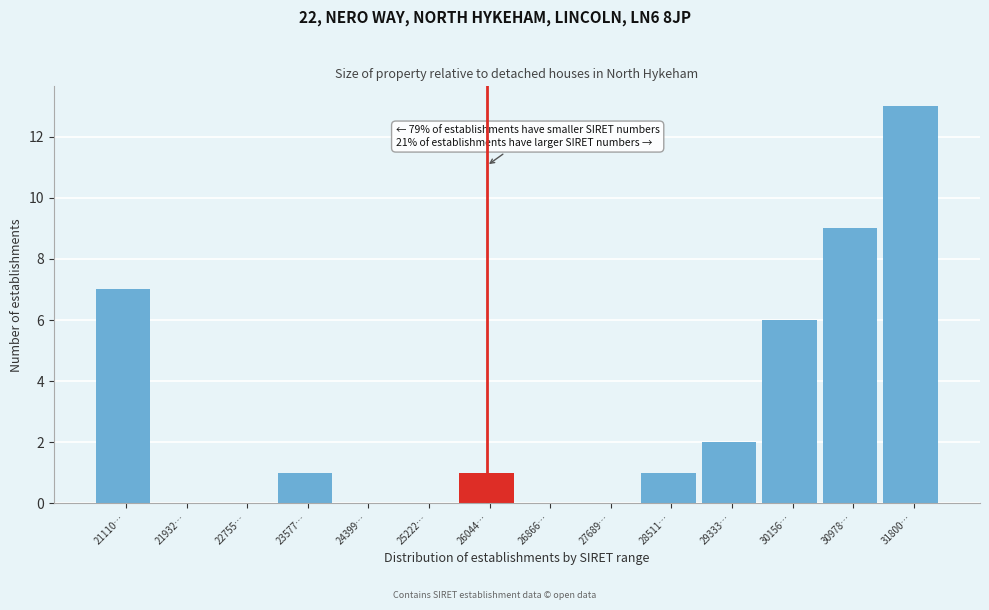

Reading right to left, list all the values displayed in this chart.

31800…=13	30978…=9	30156…=6	29333…=2	28511…=1	27689…=0	26866…=0	26044…=1	25222…=0	24399…=0	23577…=1	22755…=0	21932…=0	21110…=7